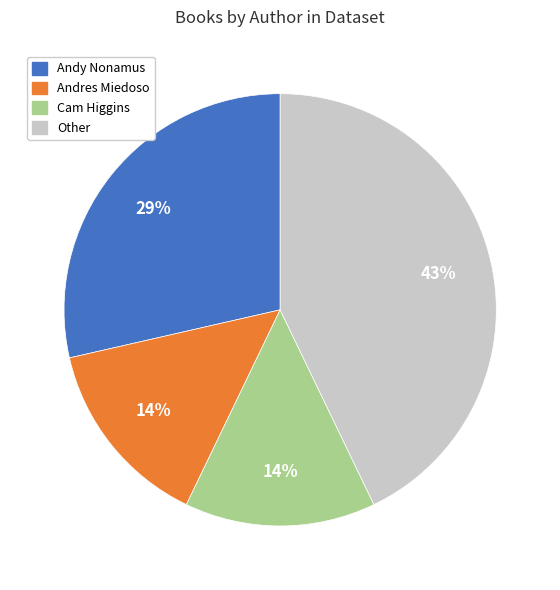

To the nearest percent, what is the average slice percentage?

25%